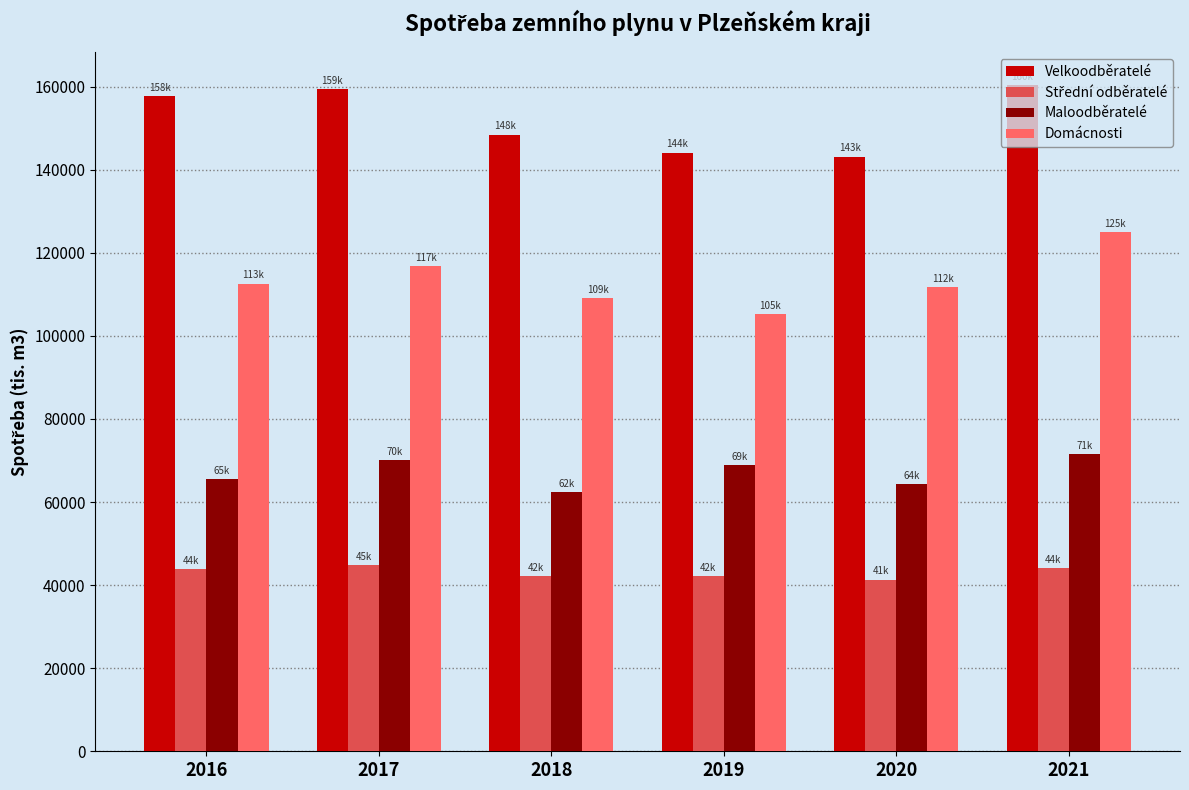

Which series has the largest total across all categories?

Velkoodběratelé